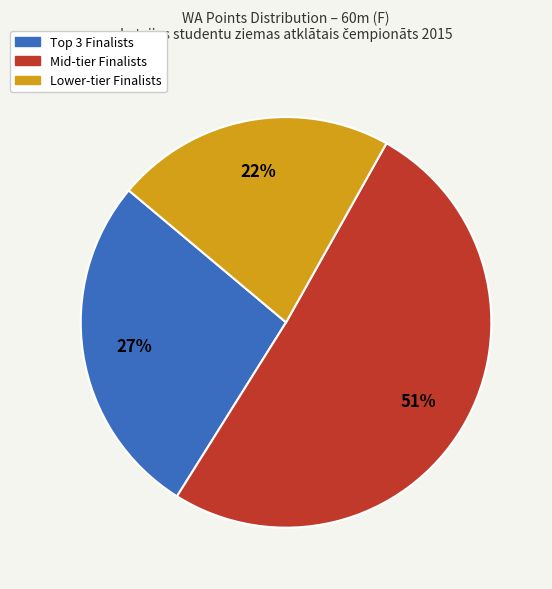

To the nearest percent, what is the average slice percentage?

33%